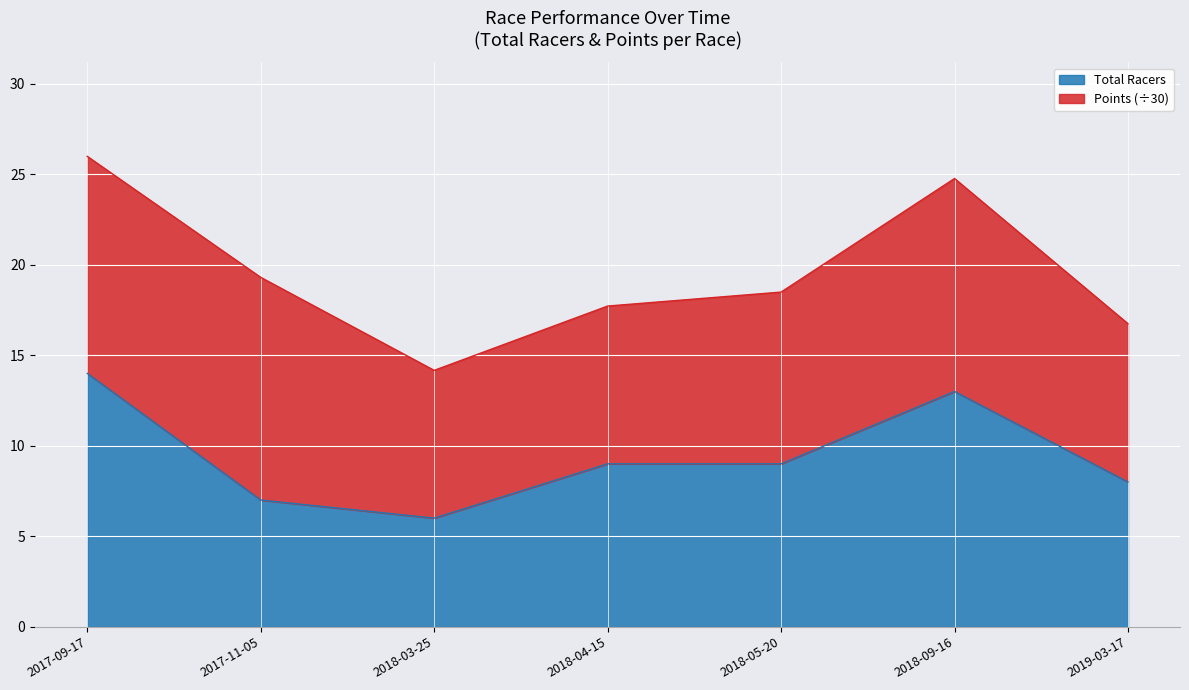

What is the smallest value displayed?

6